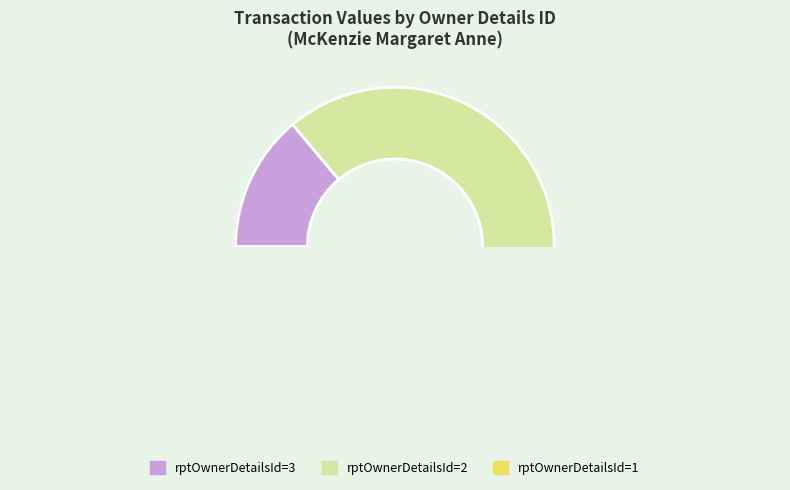

Which slice is the smallest?

3 (2021-02-26, OVV)